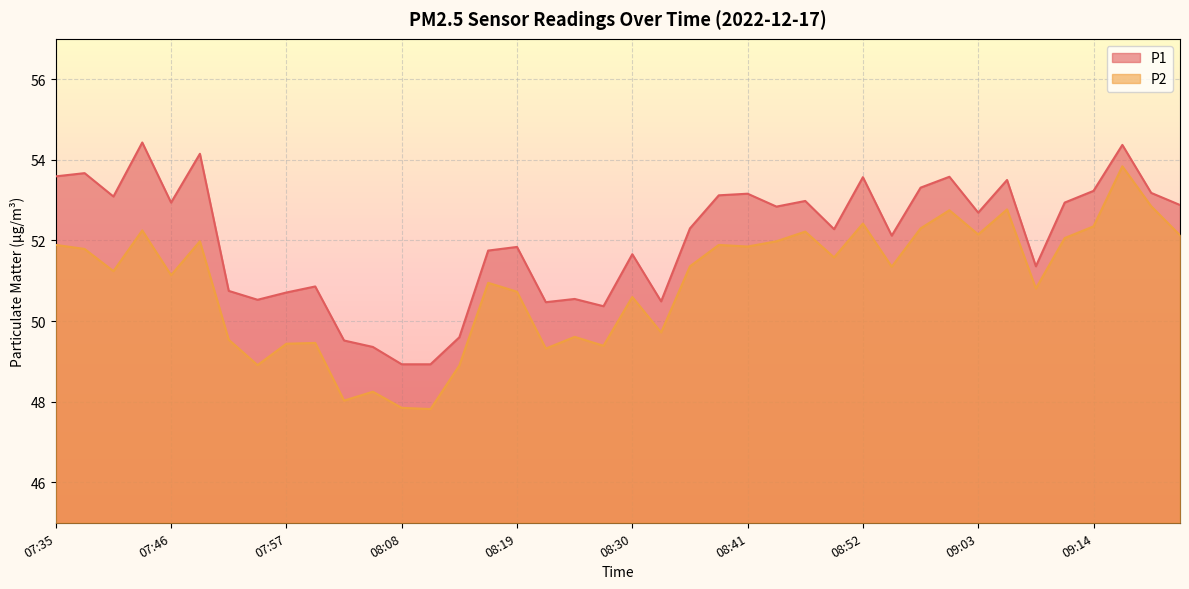

Where is the first local maximum for P1?

07:38